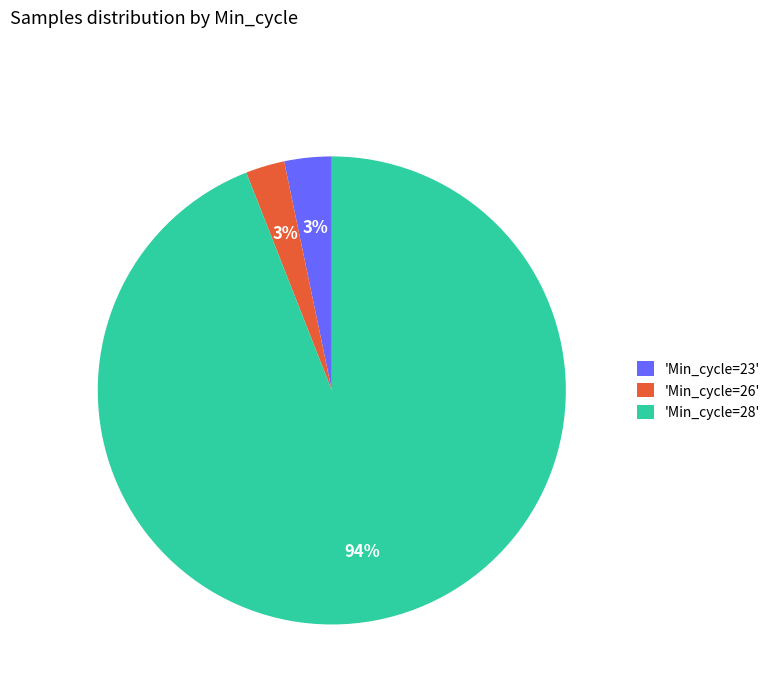

What percentage is the 'Min_cycle=28' slice, to the nearest percent?

94%